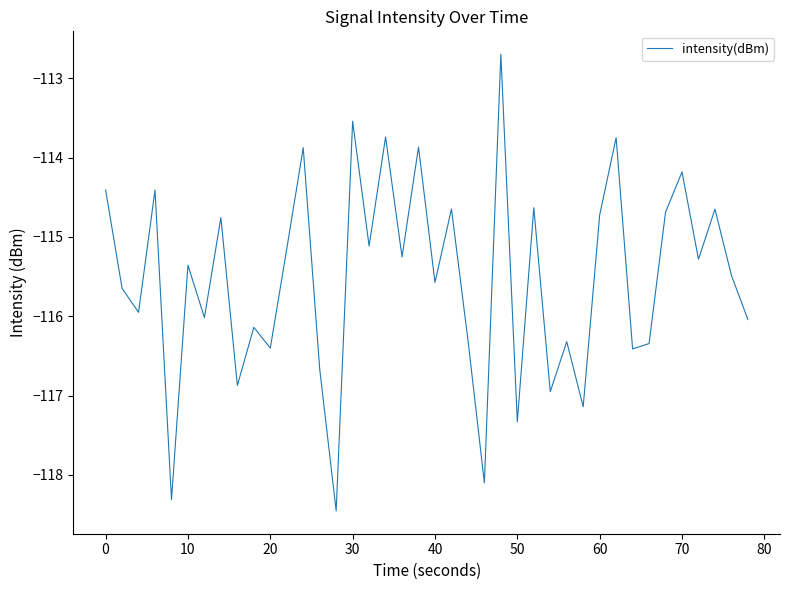

What is the maximum value shown in the chart?

-112.7